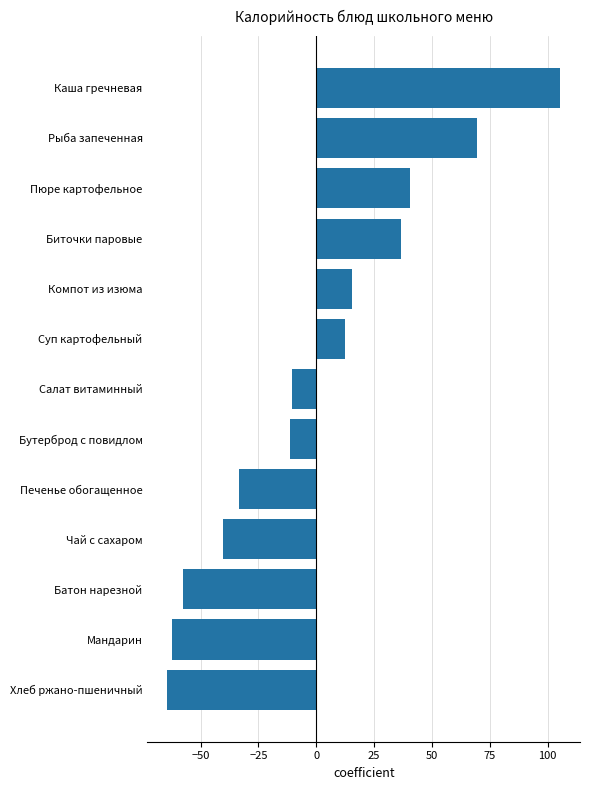

Reading bottom to top, transcribe all the data shown in this chart.

Хлеб ржано-пшеничный=-64.5	Мандарин=-62.5	Батон нарезной=-57.5	Чай с сахаром=-40.5	Печенье обогащенное=-33.5	Бутерброд с повидлом=-11.5	Салат витаминный=-10.5	Суп картофельный=12.5	Компот из изюма=15.5	Биточки паровые=36.5	Пюре картофельное=40.5	Рыба запеченная=69.5	Каша гречневая=105.5